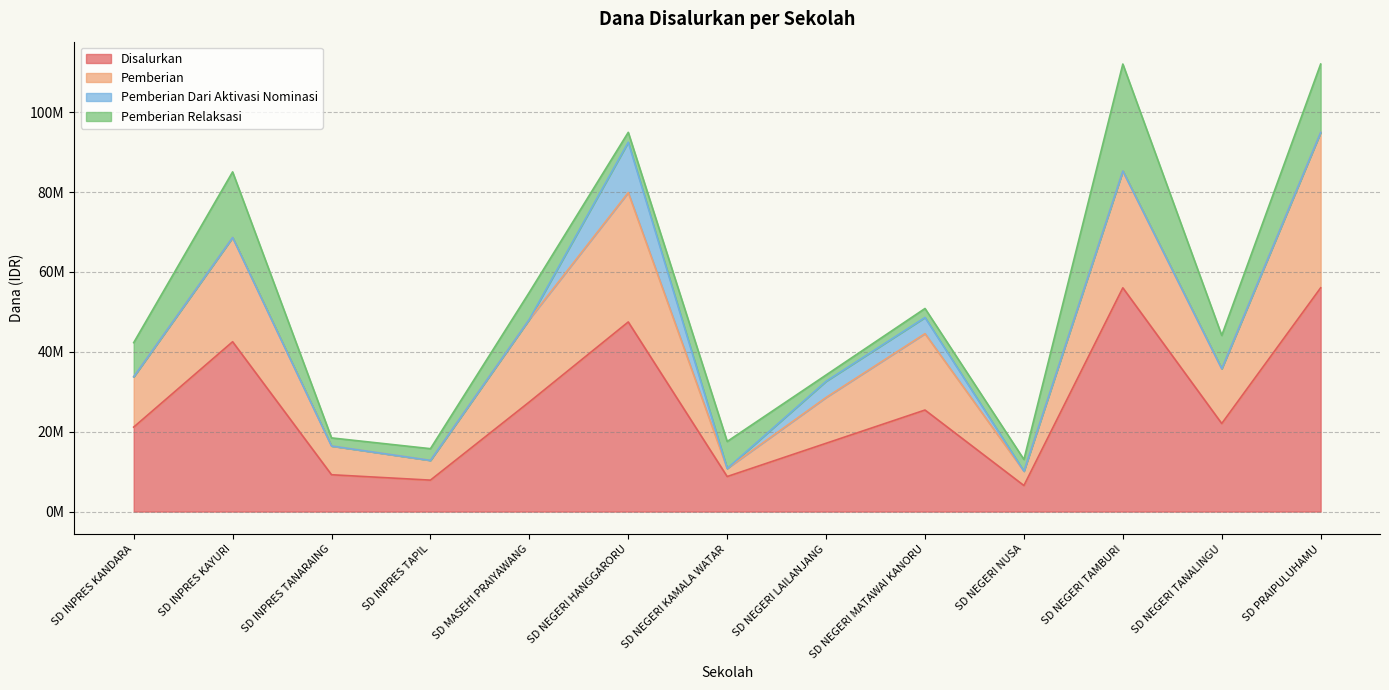

True or false: Disalurkan and Pemberian intersect in this chart.

False